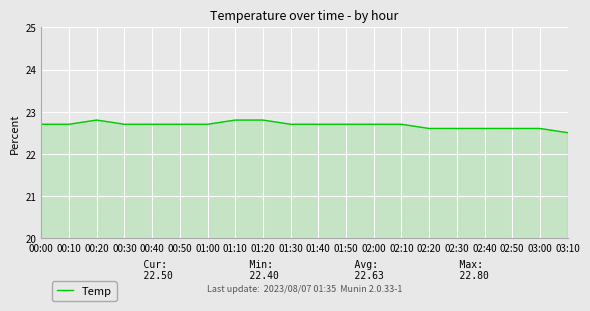

What is the average value?

22.7